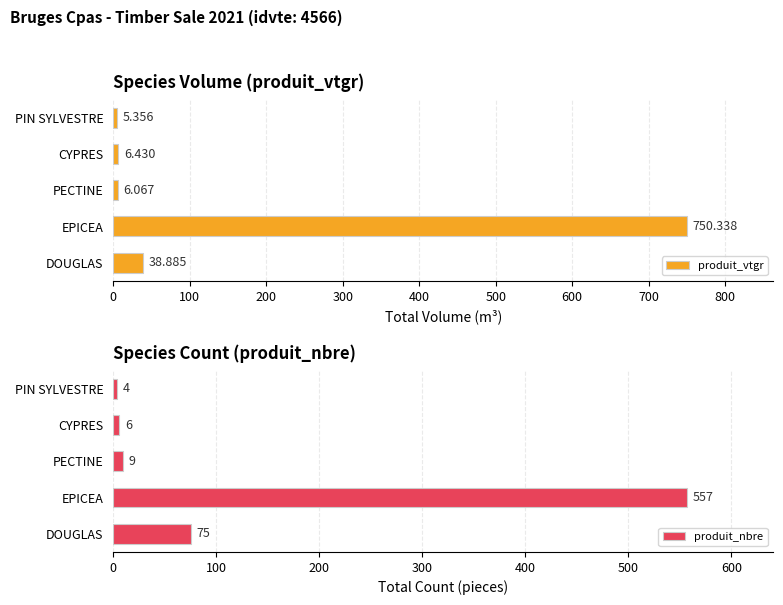

How many groups of bars are there?

5